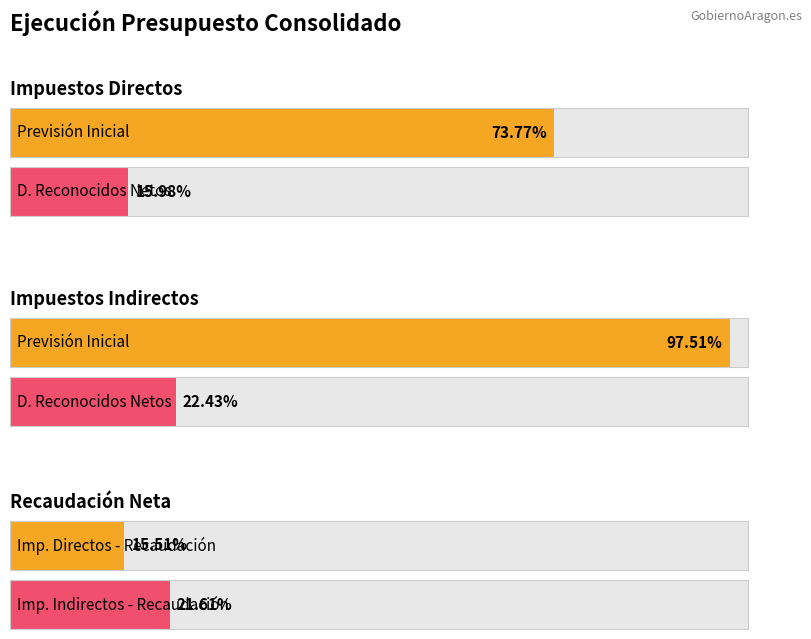

What is the total value across all series at Impuestos Directos - Prev. Inicial?

3098419980.0